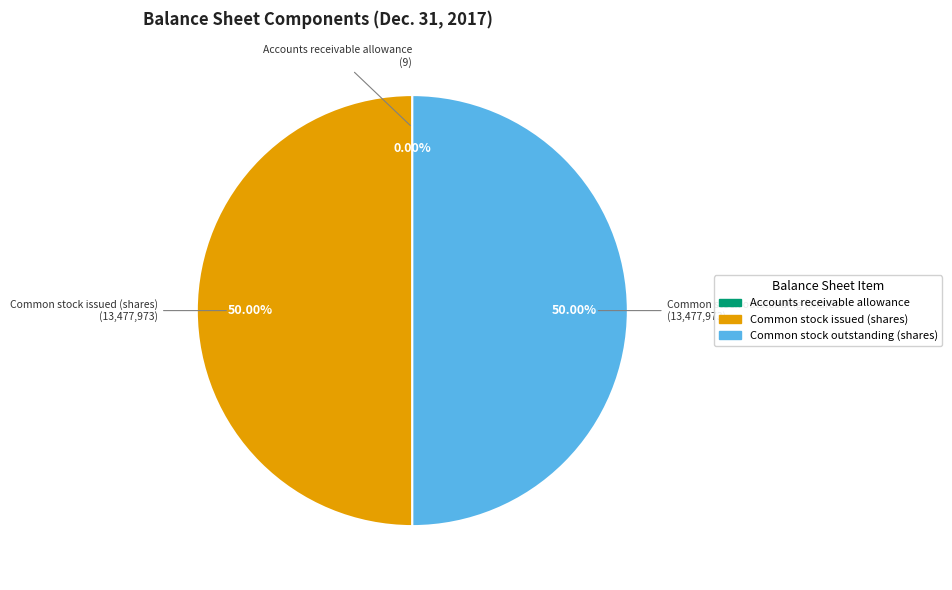

To the nearest percent, what is the combined percentage of Common stock outstanding (shares) and Common stock issued (shares)?

100%